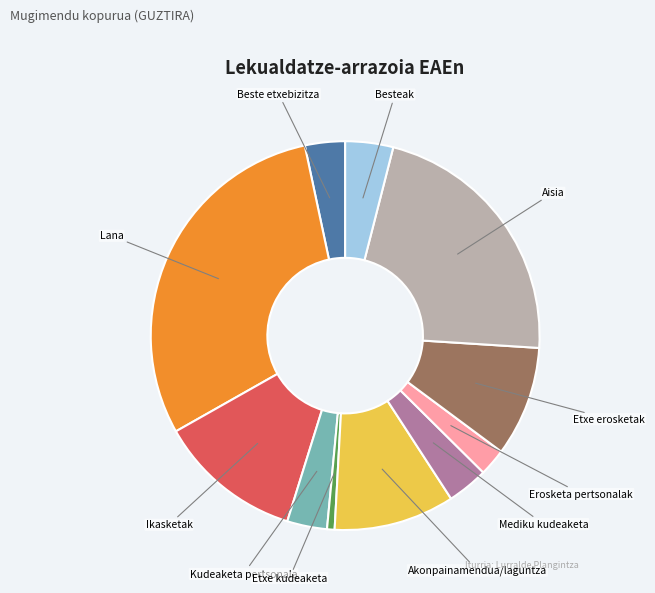

Is there any slice that represents more than half of the pie?

No